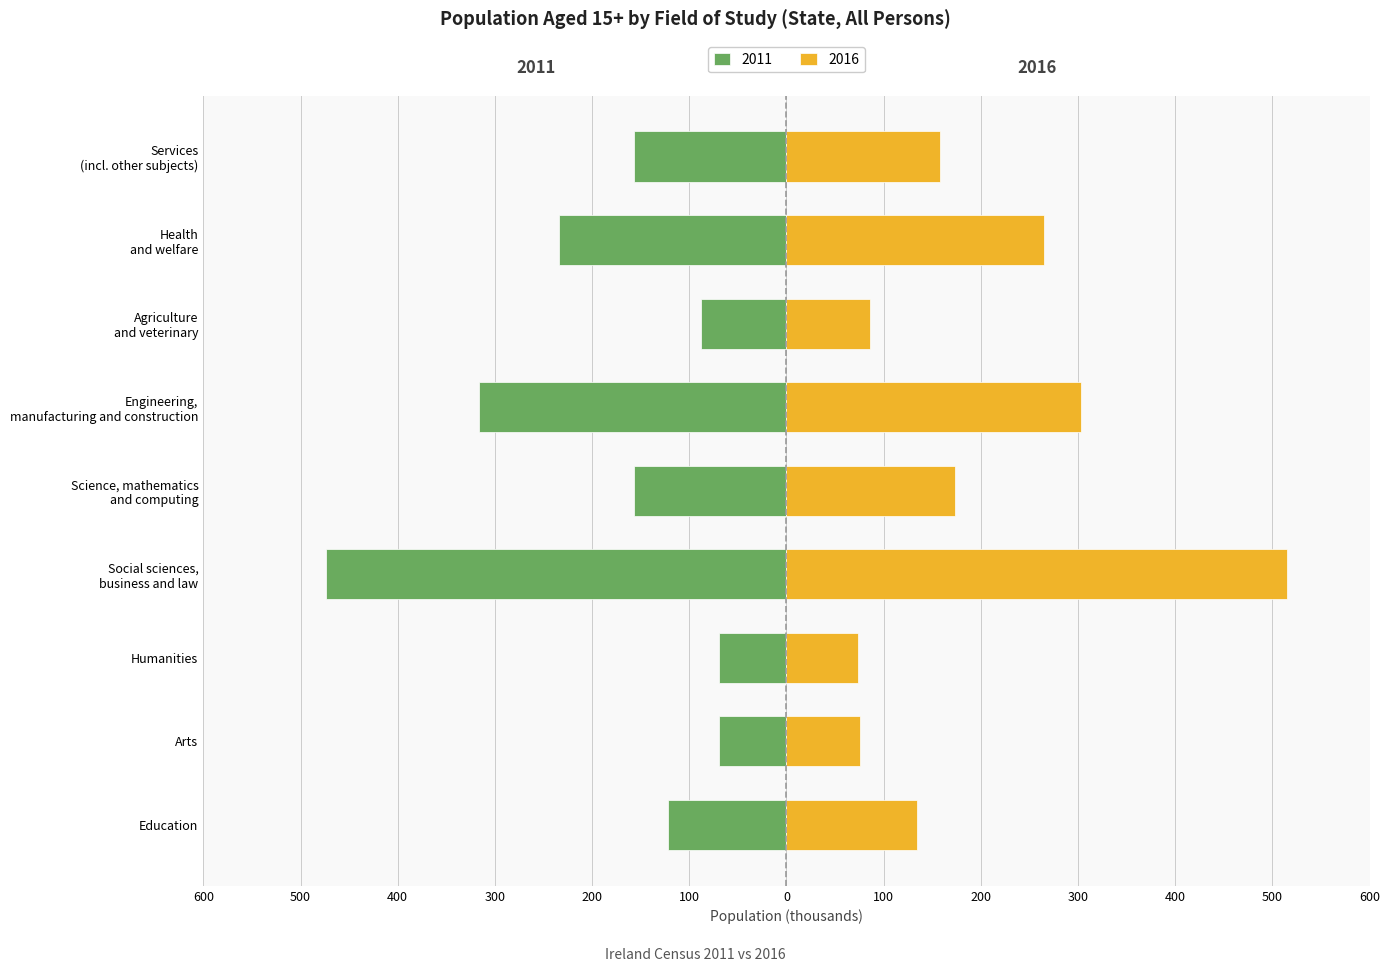

How many bars are there in each group?

2